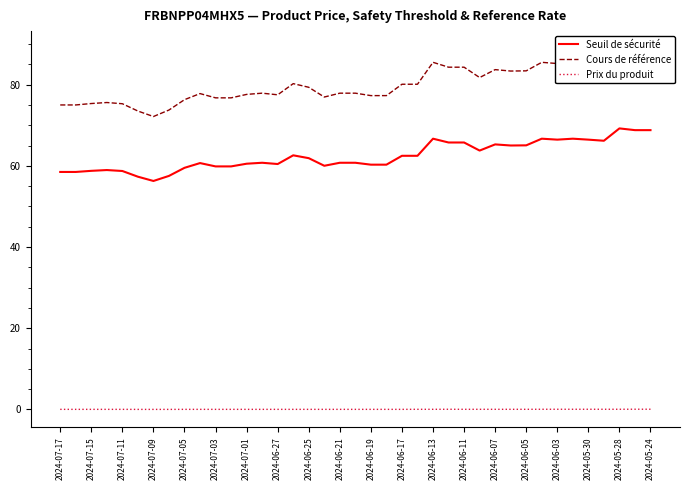

At how many categories does at least one series exceed 53?

39